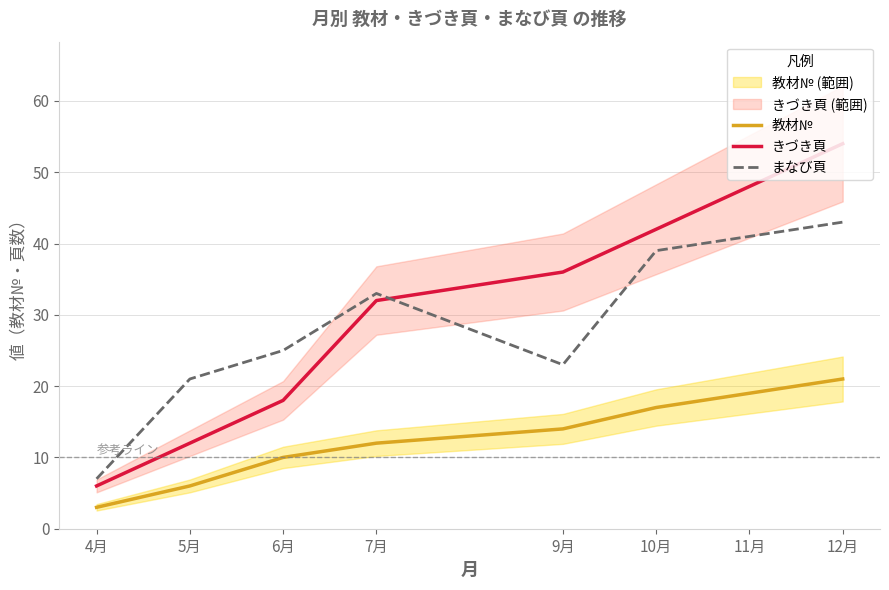

What is the difference between the maximum and minimum values in the 教材№ series?

18